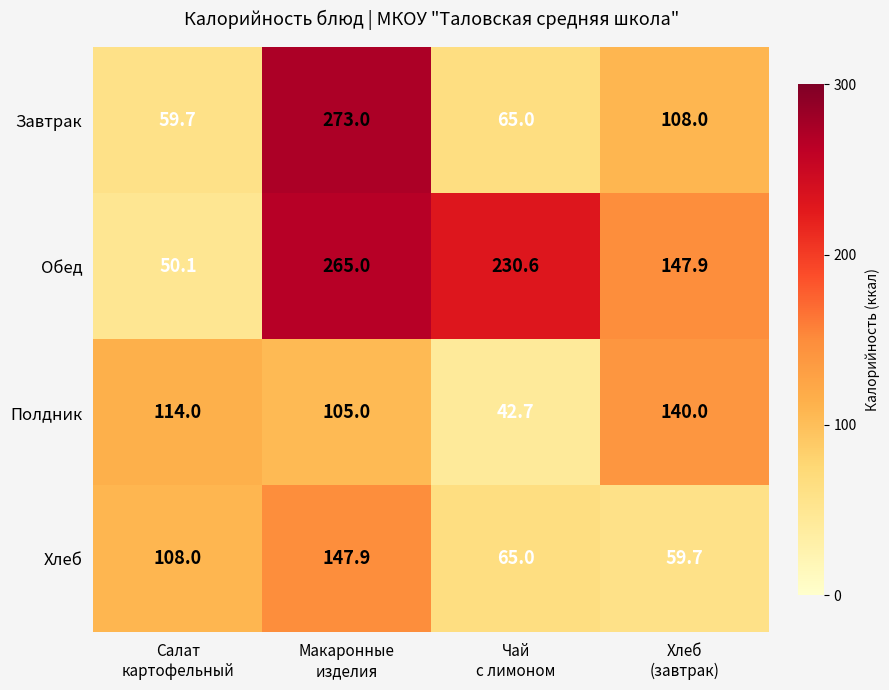

Rank the series at Салат
картофельный from highest to lowest value.

Полдник, Хлеб, Завтрак, Обед